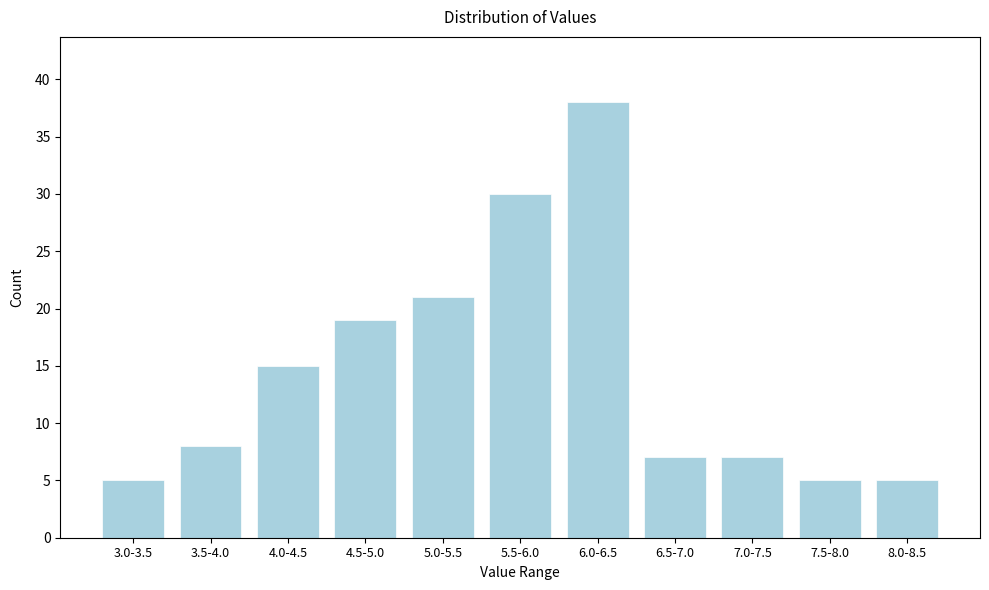

Reading left to right, what are all the values shown in this chart?

5	8	15	19	21	30	38	7	7	5	5